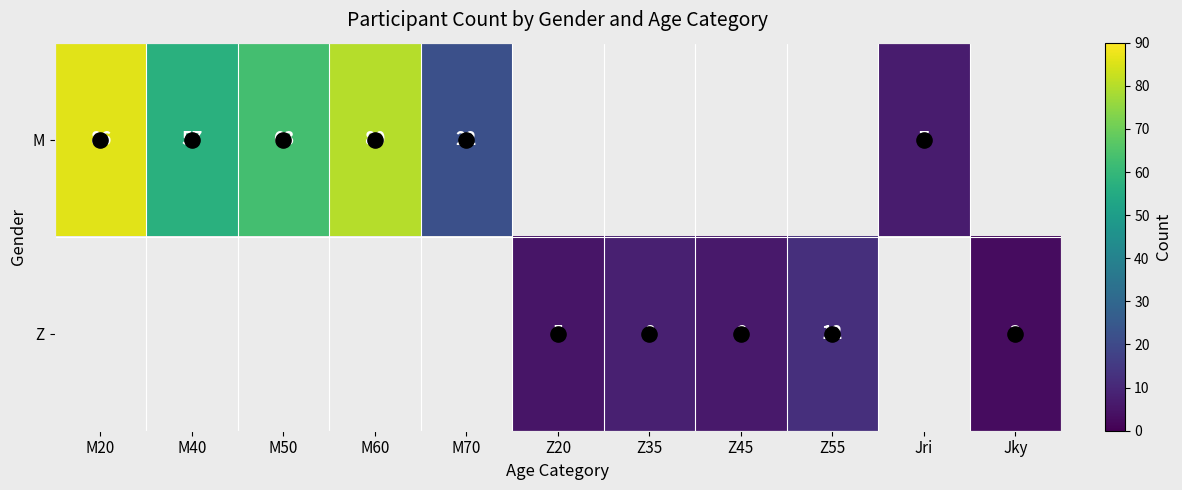

Which label corresponds to the largest value in the chart?

M20